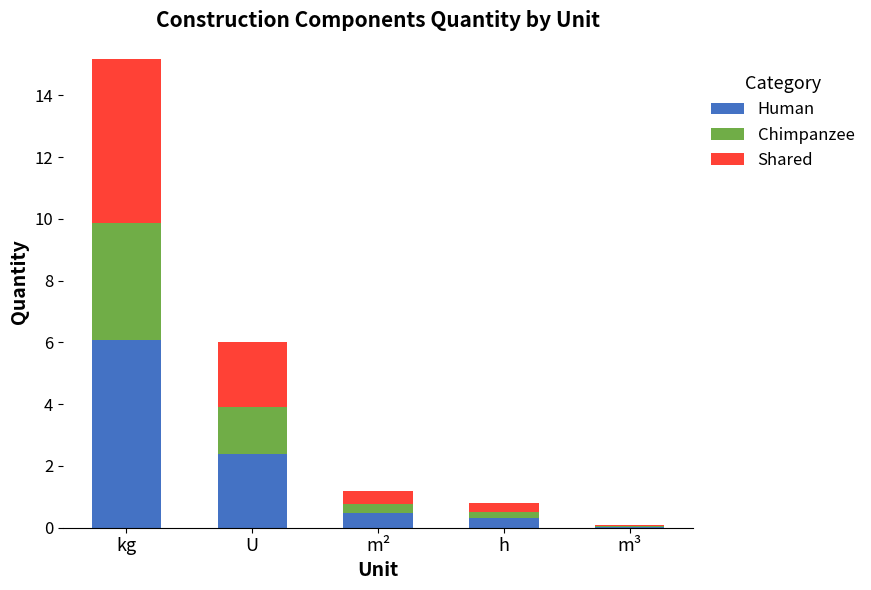

Are the bars grouped side by side (vs. stacked)?

No